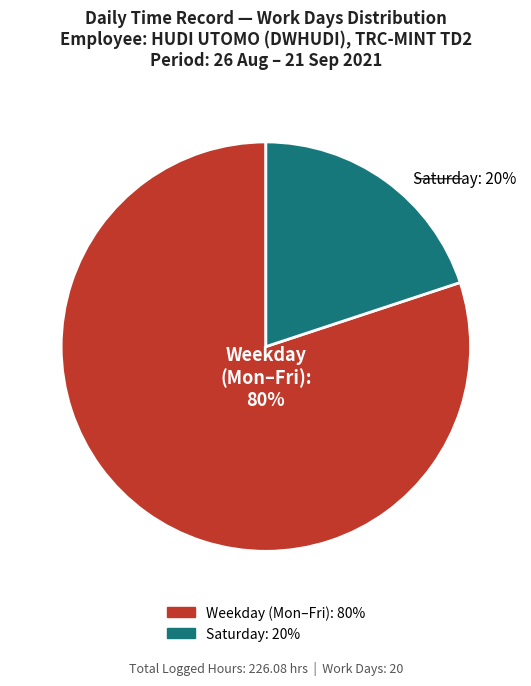

To the nearest percent, what is the average slice percentage?

50%